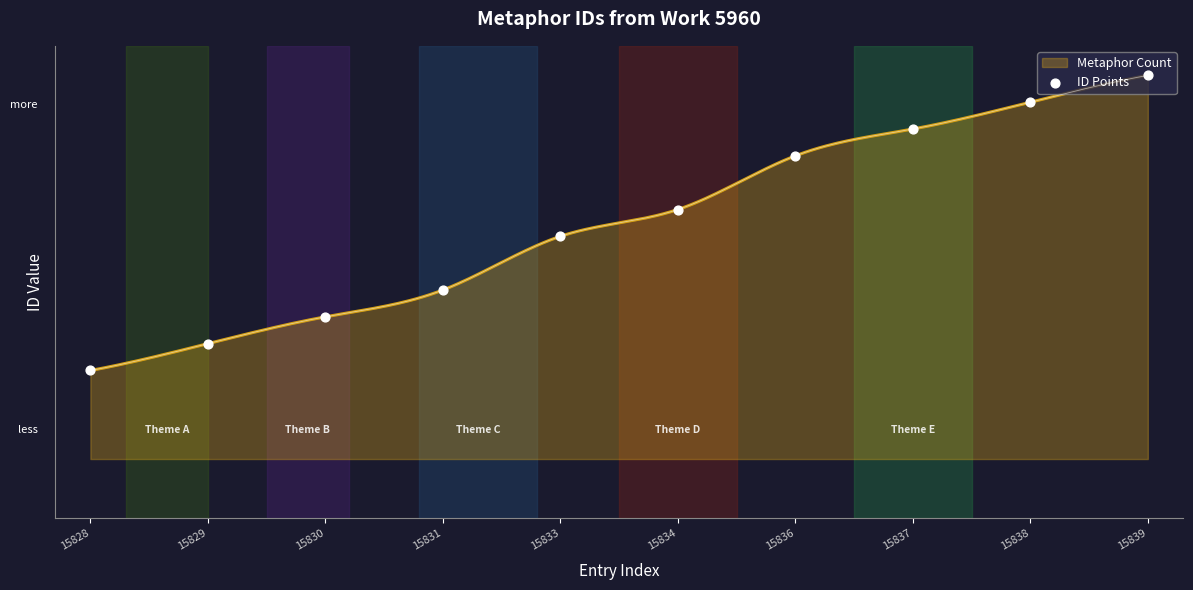

What is the ratio of the value at 15836 to the value at 15831?

1.6